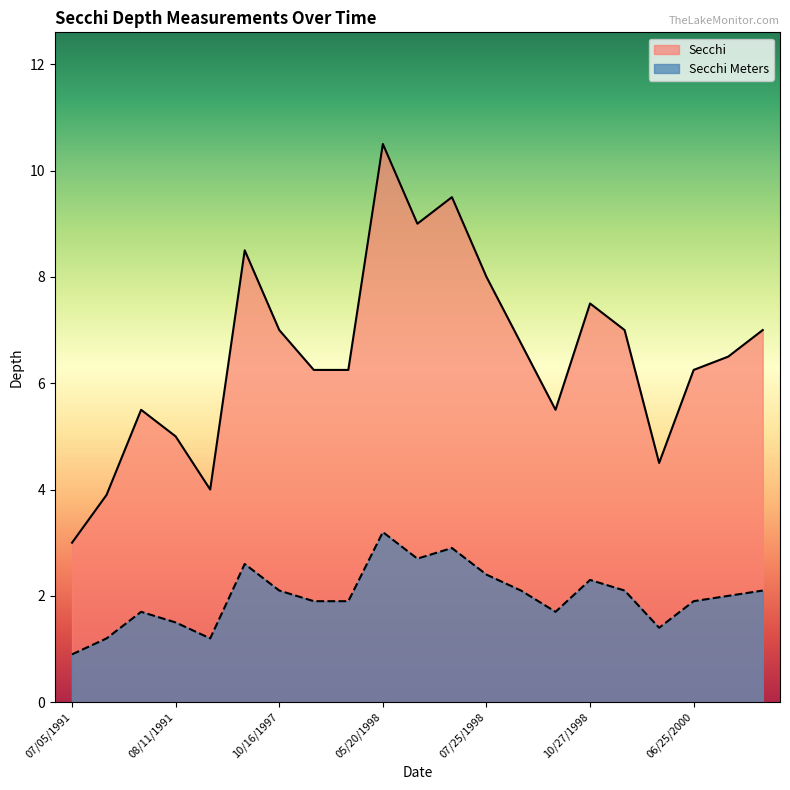

At which category is the sum across all series the highest?

05/20/1998